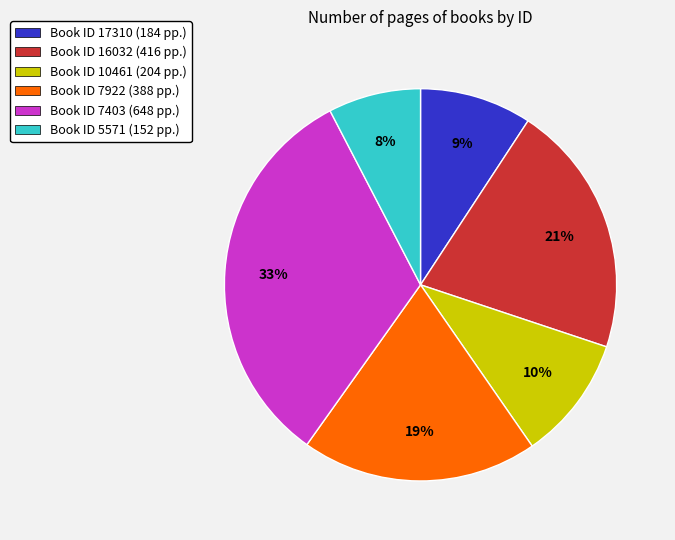

To the nearest percent, what percentage of the pie is Book ID 16032 (416 pp.)?

21%